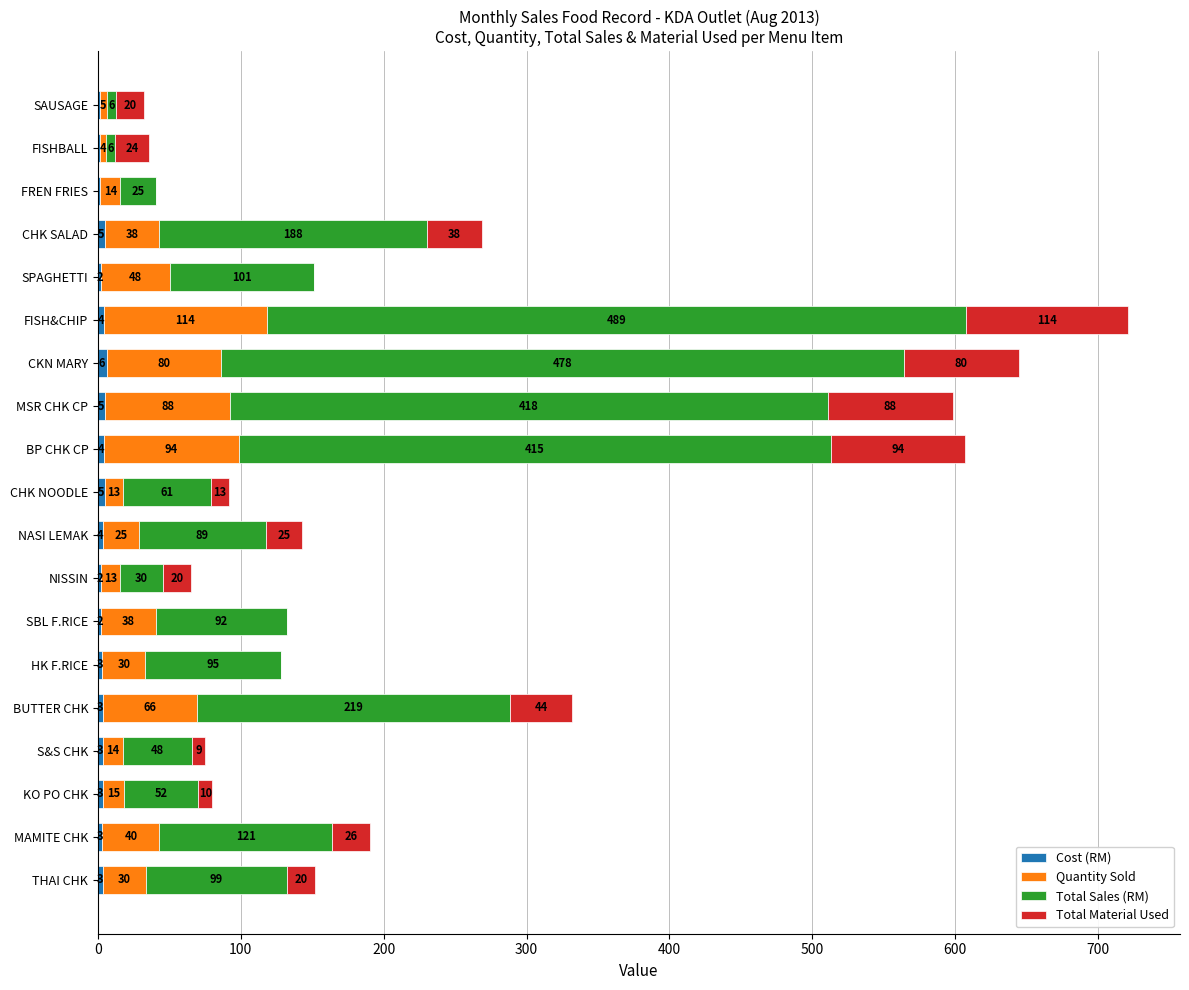

What is the total value across all series at HK F.RICE?

128.0